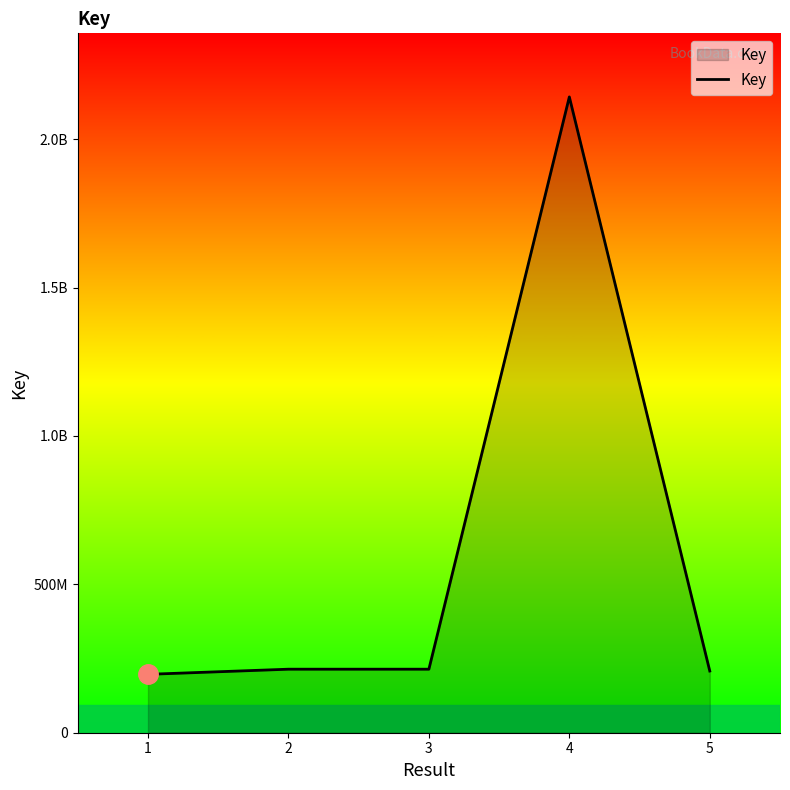

At which category does the data reach its first local valley?

3